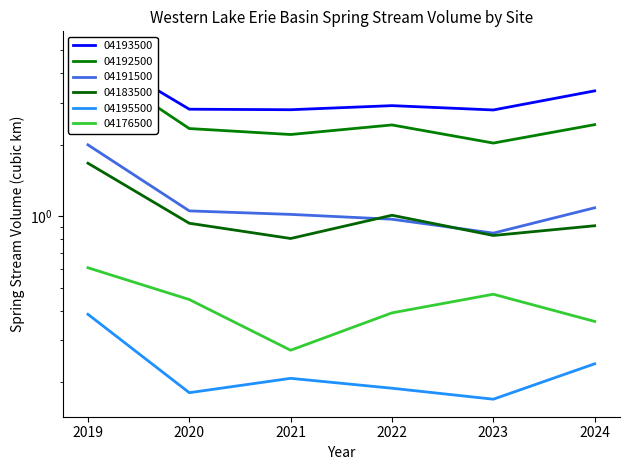

The value of 04191500 at 2021 is 1.8. True or false?

False